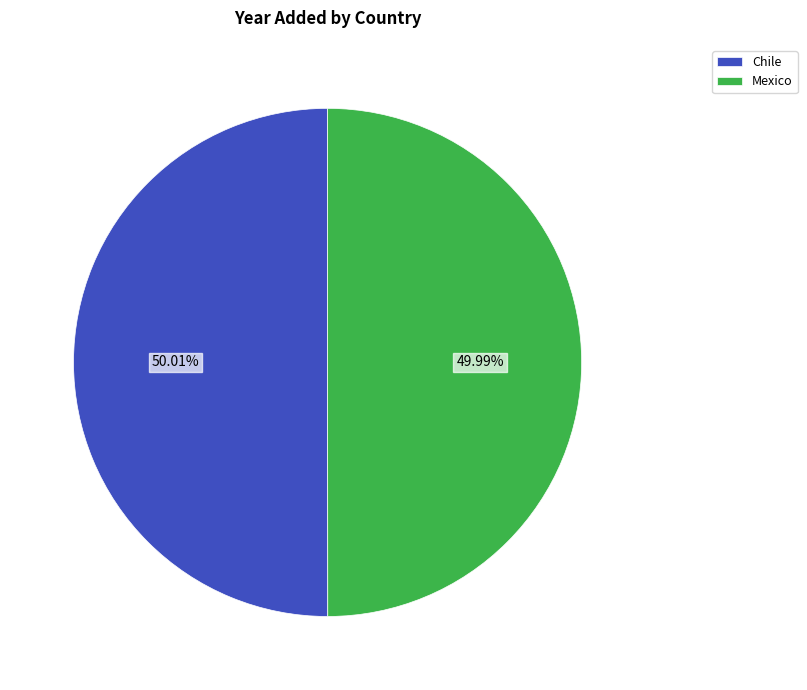

How many segments does this pie chart have?

2